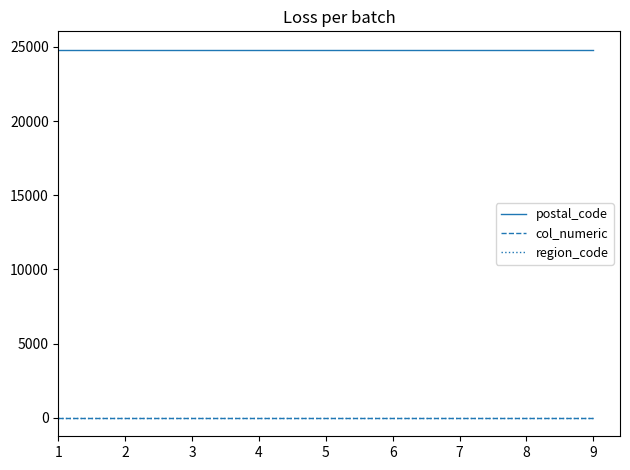

Which series has the largest total across all categories?

postal_code